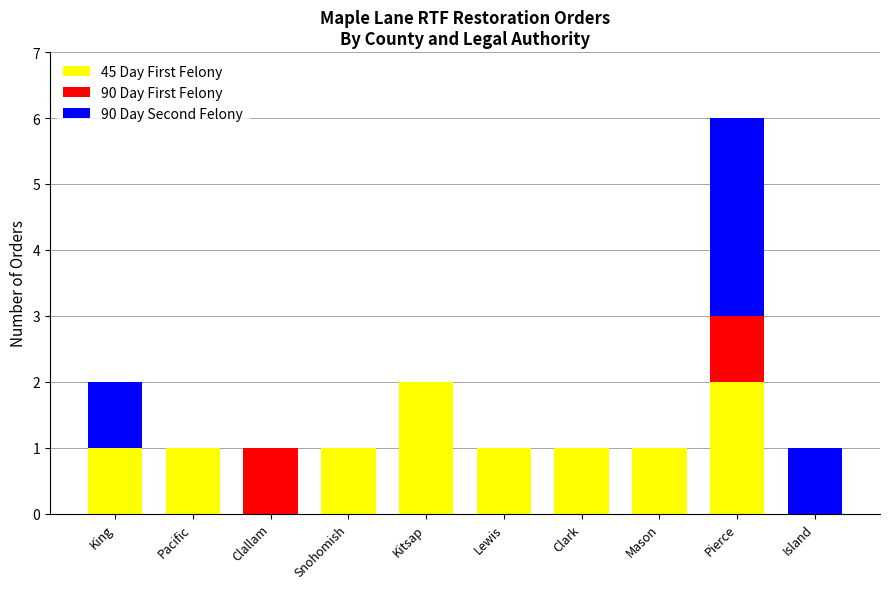

At which category is the sum across all series the highest?

Pierce